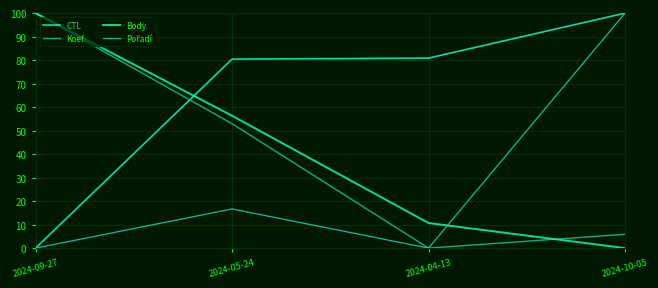

In Pořadí, how many points are higher than both neighbors (excluding endpoints)?

1